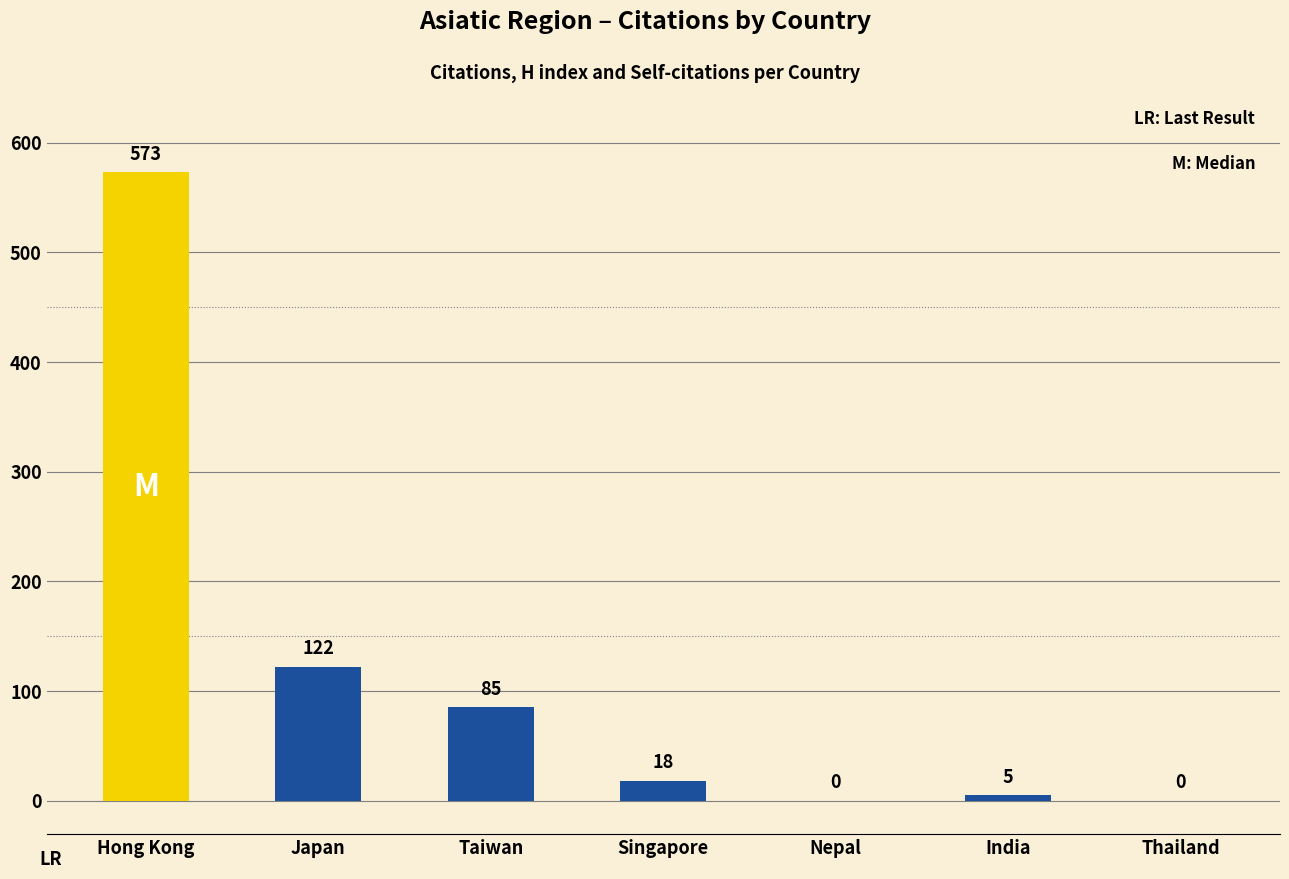

Reading right to left, transcribe all the data shown in this chart.

0	5	0	18	85	122	573